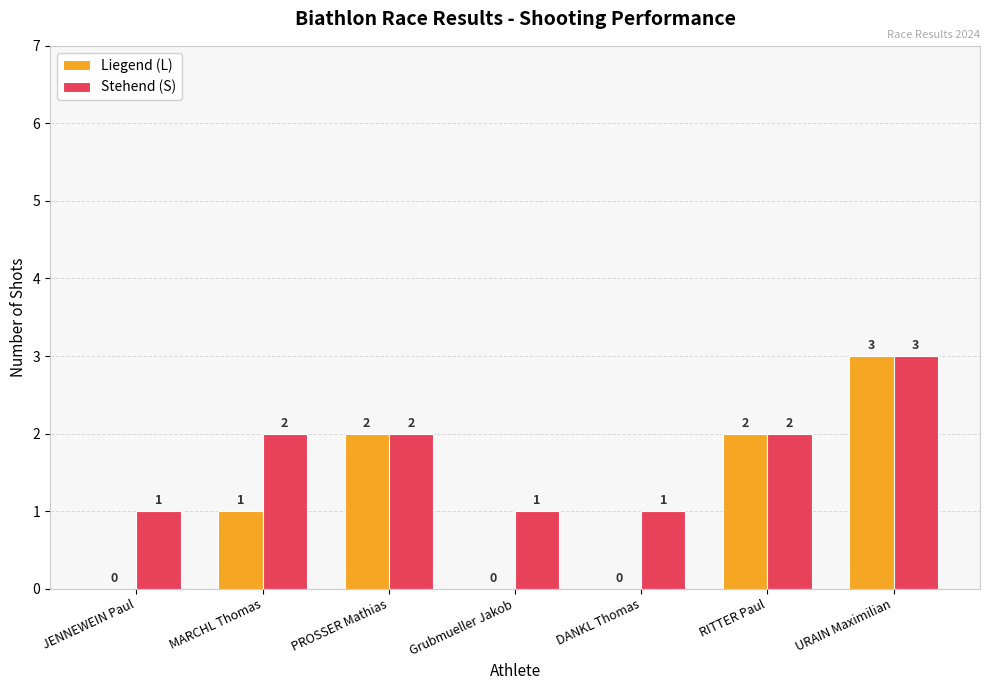

Between JENNEWEIN Paul and RITTER Paul, which series saw the biggest shift?

Liegend (L)